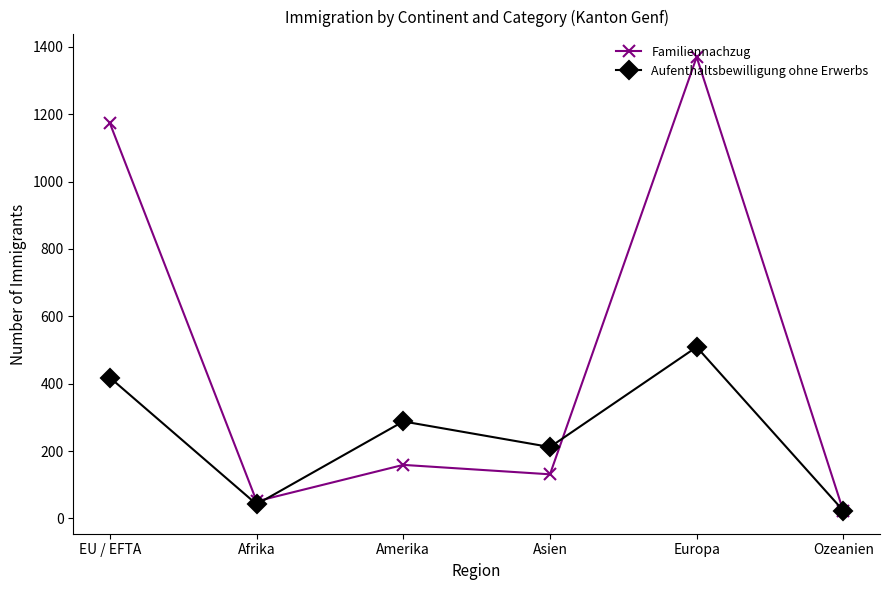

What is the lowest value of the Familiennachzug series?

22